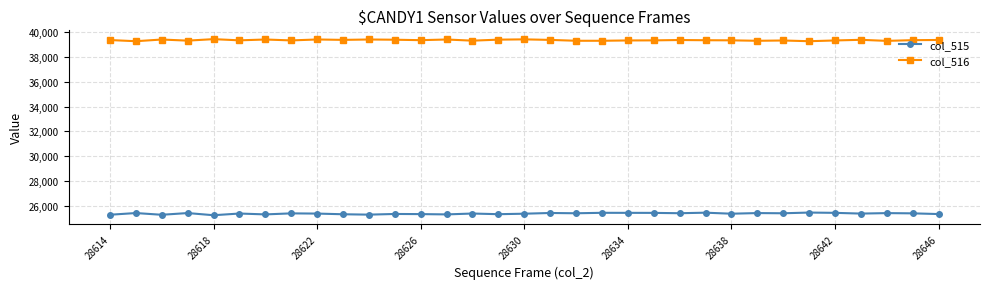

True or false: col_515 and col_516 cross at least once.

False